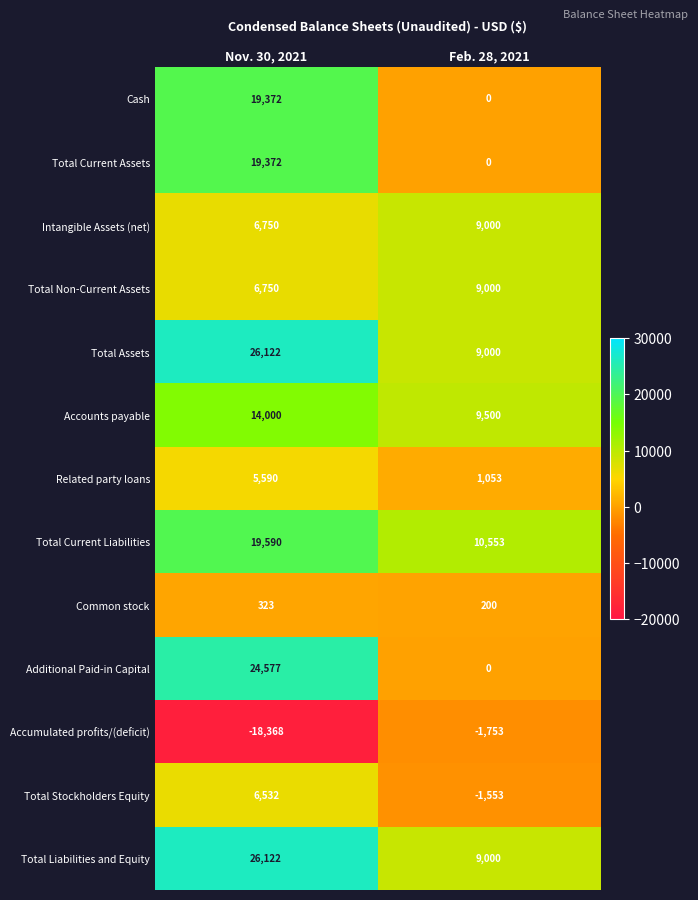

Which series has the largest range (max minus min)?

Additional Paid-in Capital